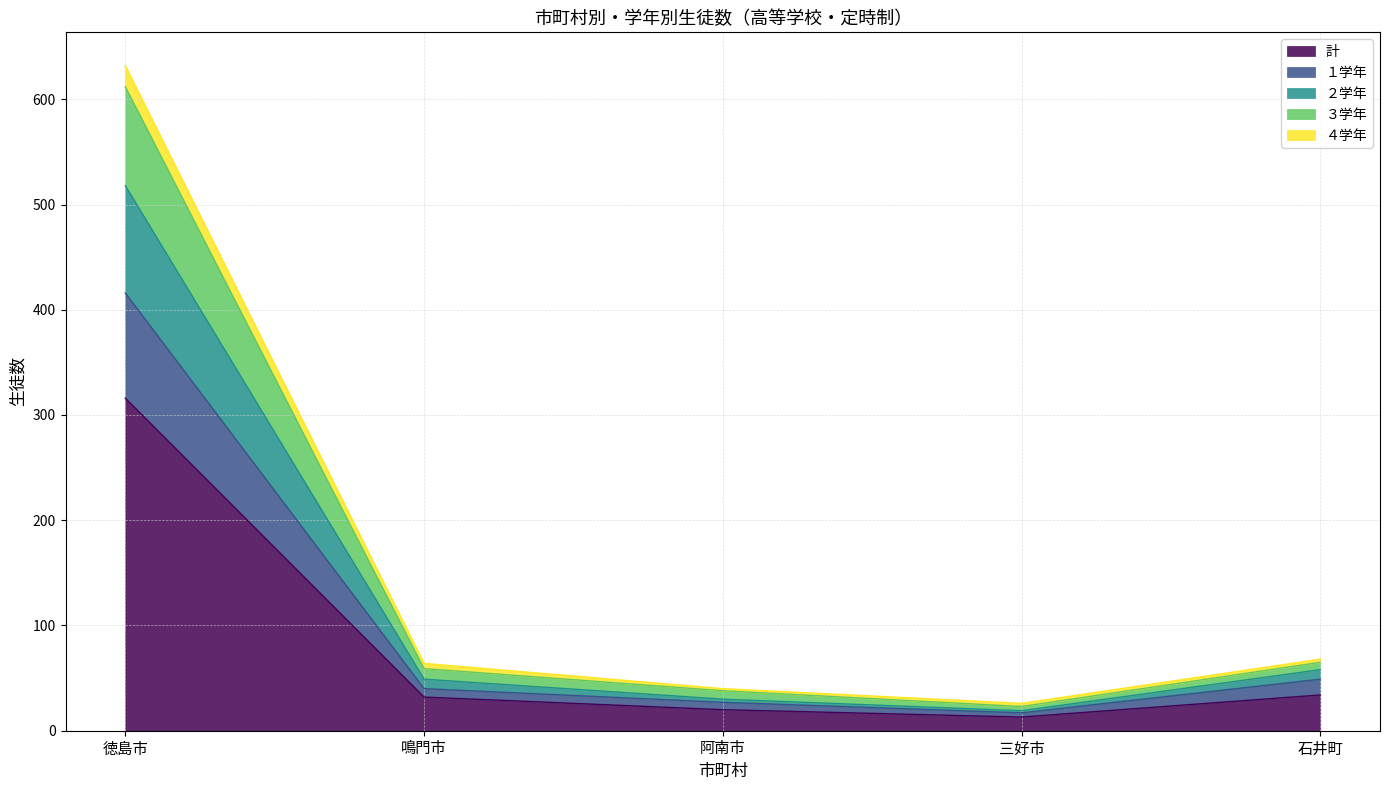

How many data points in 計 are above 32?

2